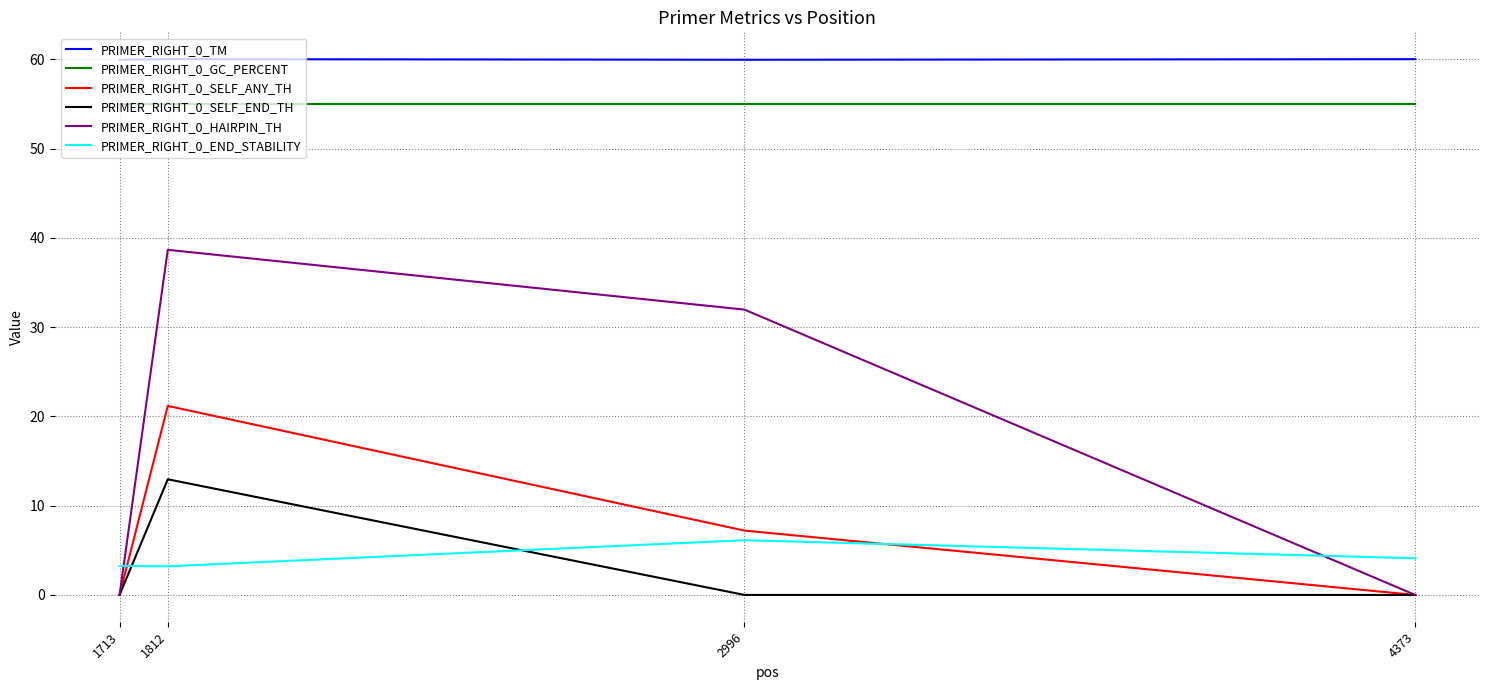

Which series has the largest total across all categories?

PRIMER_RIGHT_0_TM